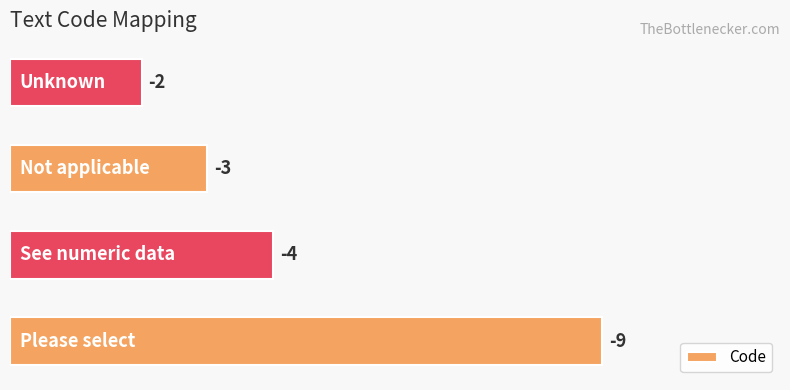

Count the values in the range 3 to 9.

3